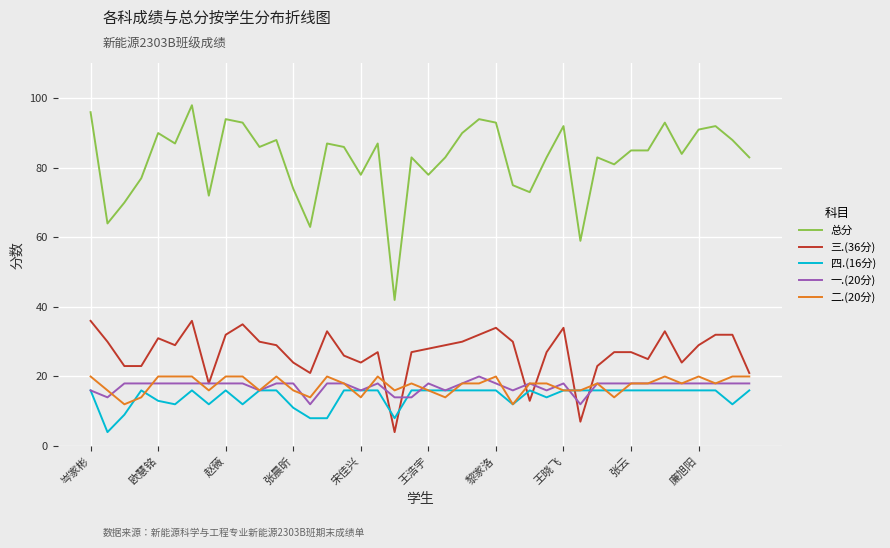

Which series ends up on top after the final intersection of 四.(16分) and 三.(36分)?

三.(36分)